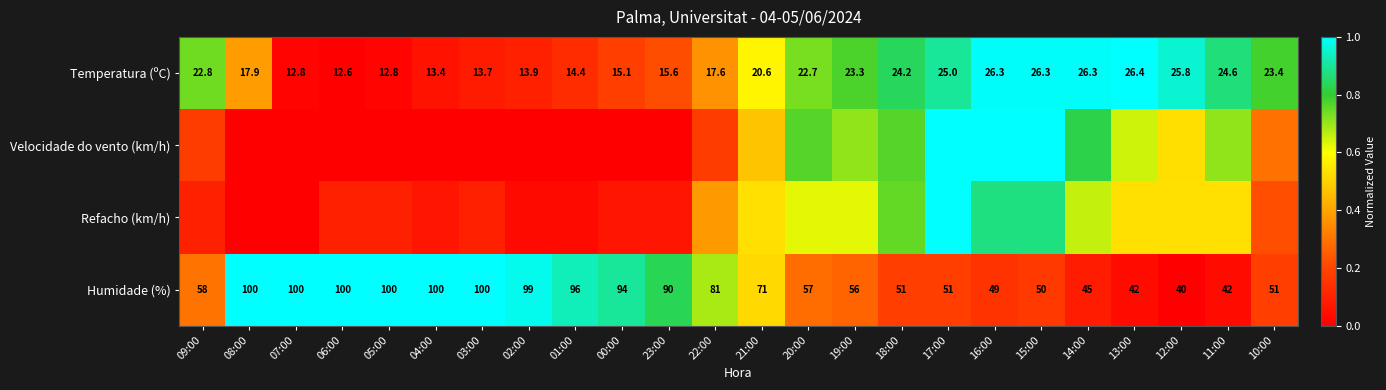

The value of Temperatura (ºC) at 23:00 is 0.1. True or false?

False